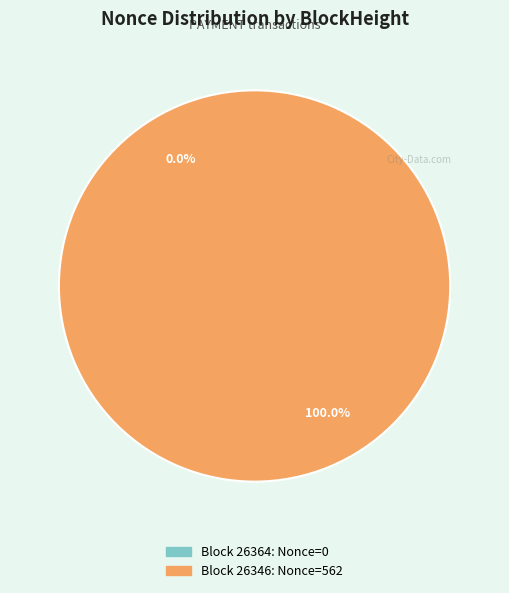

What percentage is the 26346 slice, to the nearest percent?

100%